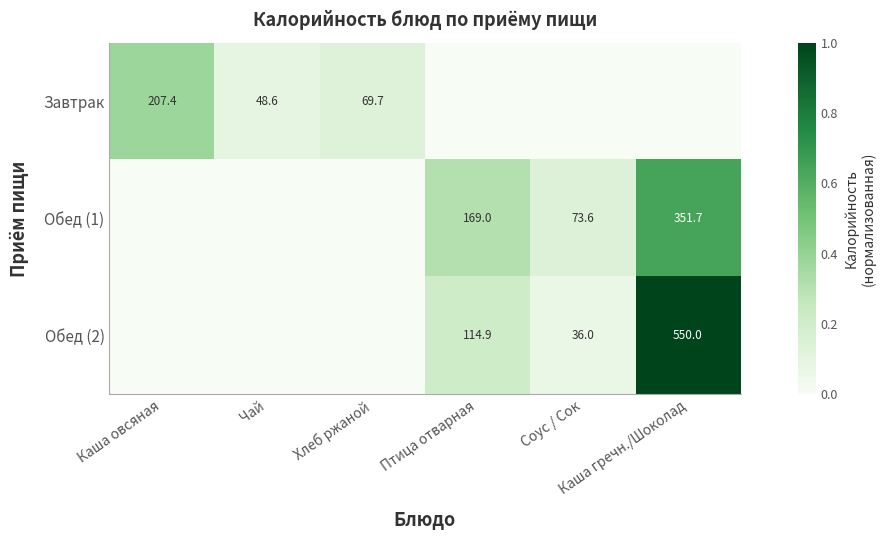

Which series has the largest total across all categories?

Обед (2)